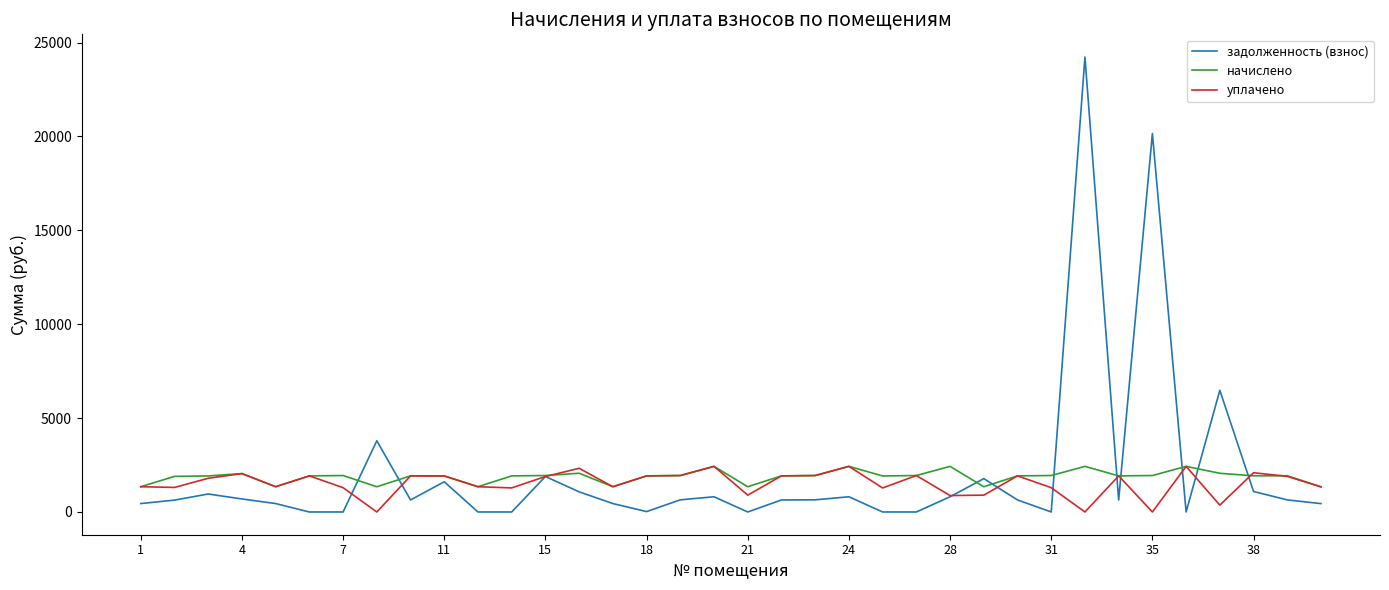

Which series has the widest spread of values?

задолженность (взнос)